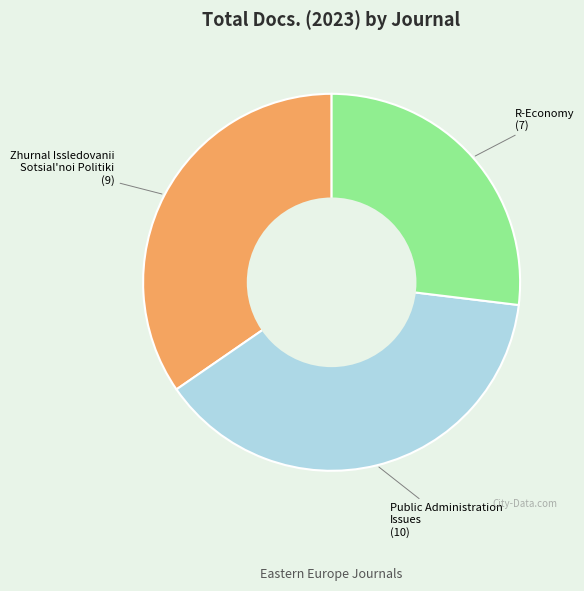

Is there any slice that represents more than half of the pie?

No